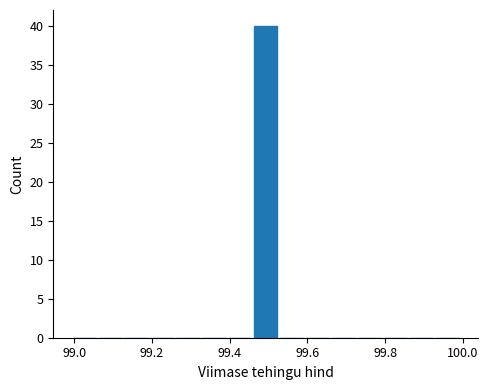

Read against the x-axis, roughly where is the centre of the tallest bar?

99.50